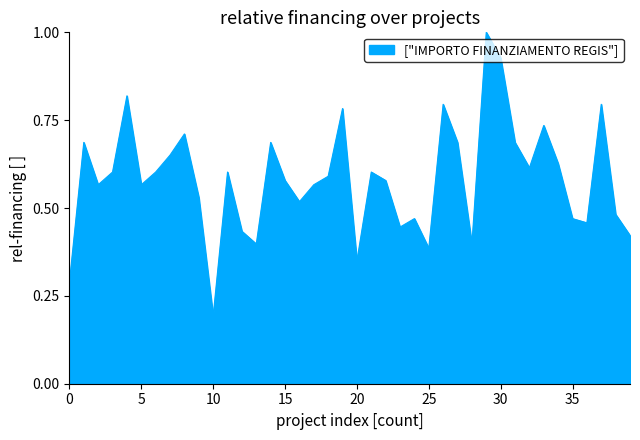

What is the greatest value displayed?

1.0